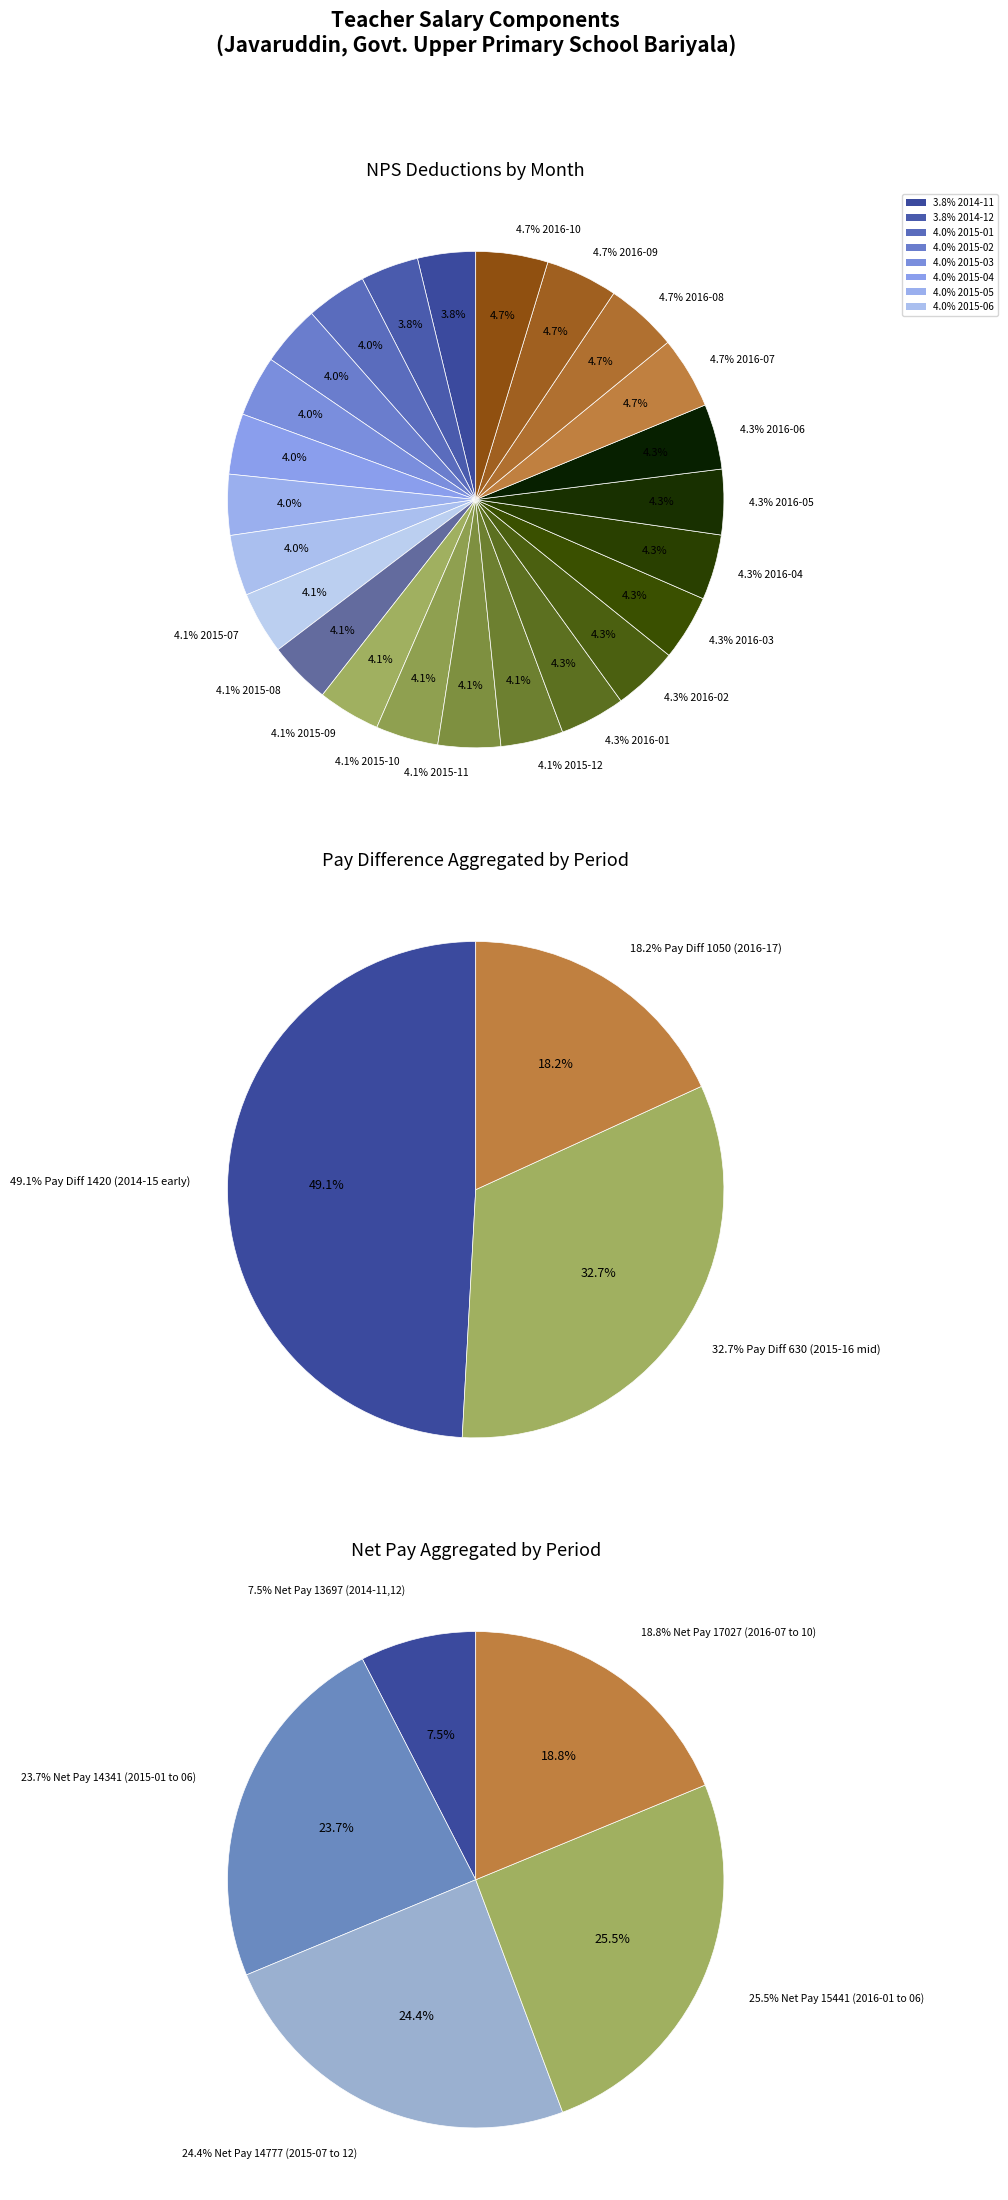

Count the number of slices in the pie.

24